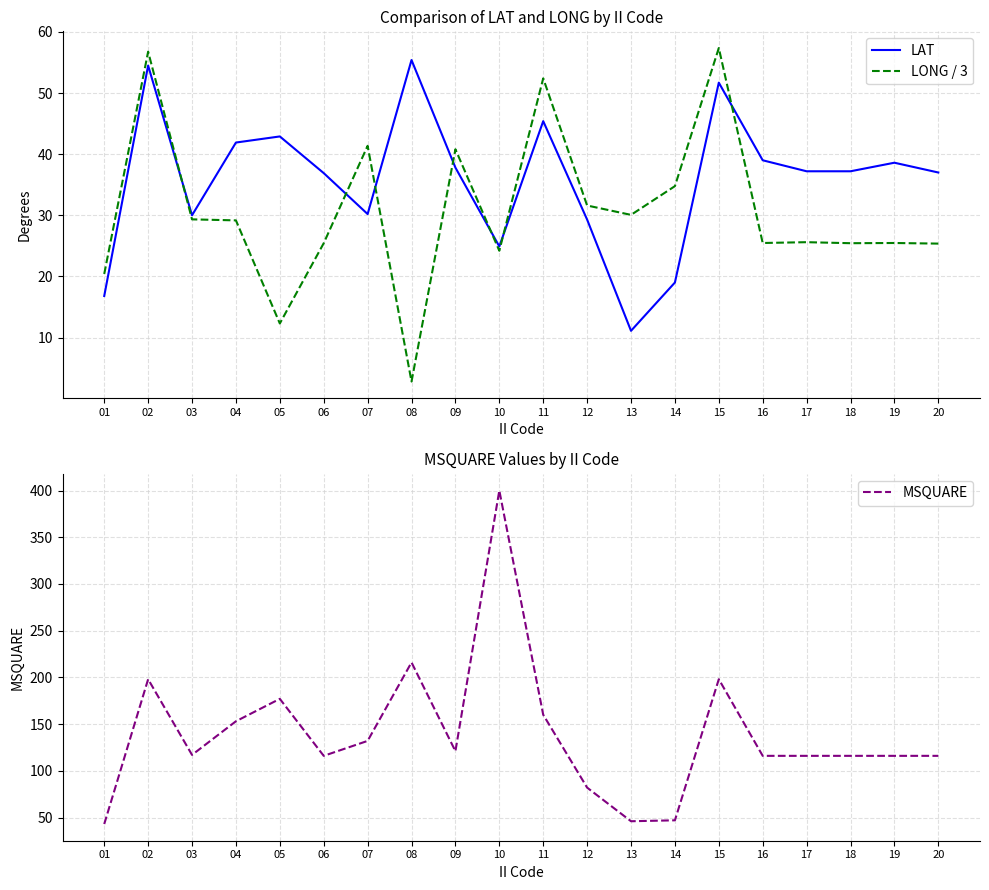

The value of MSQUARE at 08 is 216.0. True or false?

True